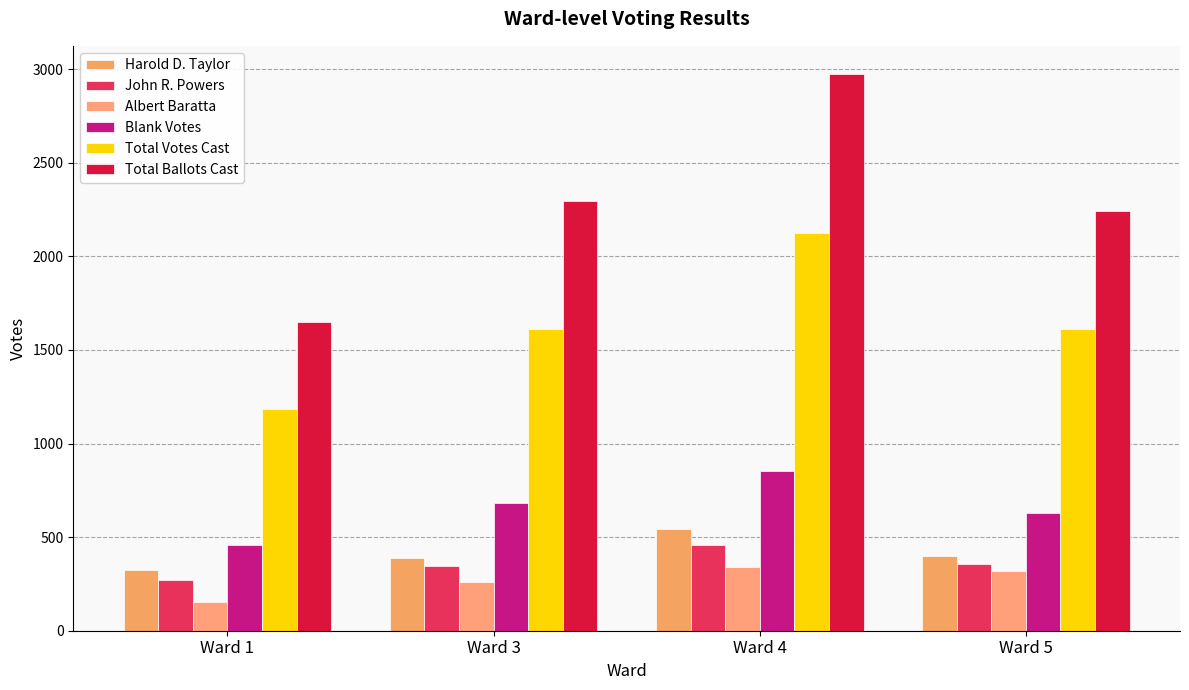

List the series in order of their peak value, lowest first.

Albert Baratta, John R. Powers, Harold D. Taylor, Blank Votes, Total Votes Cast, Total Ballots Cast